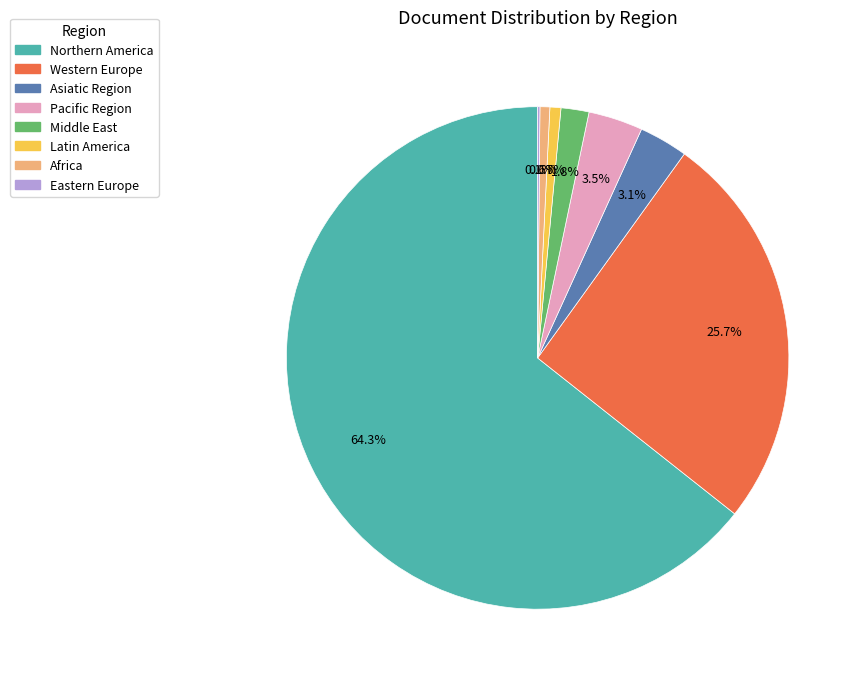

Which category has the biggest portion of the pie?

Northern America